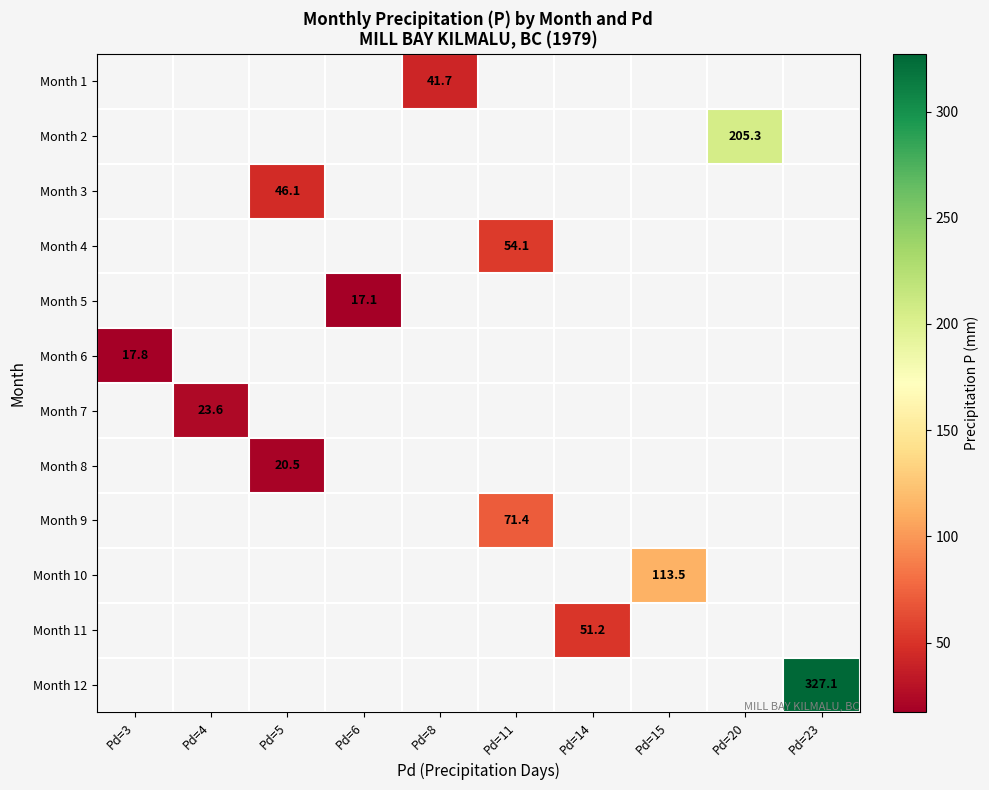

Is the value of Month 2 at Pd=20 greater than the value of Month 11 at Pd=14?

Yes